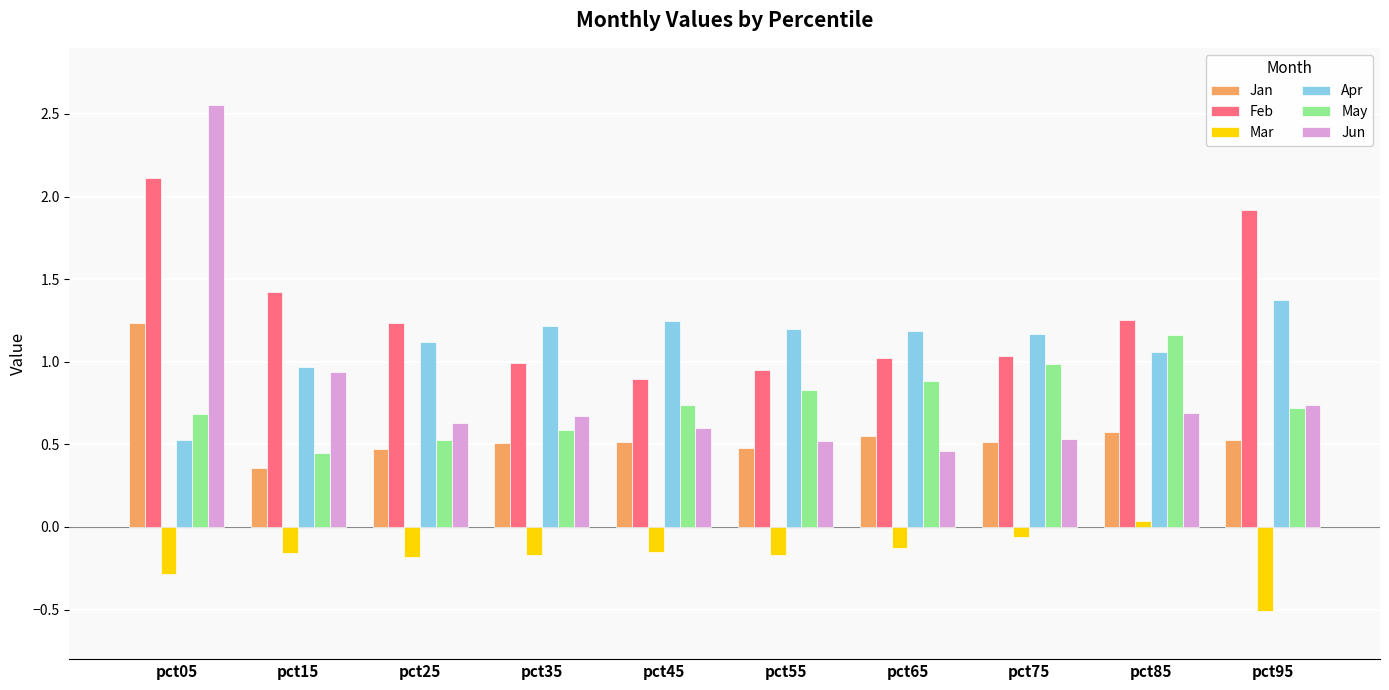

Rank the series by their maximum value, from lowest to highest.

Mar, May, Jan, Apr, Feb, Jun